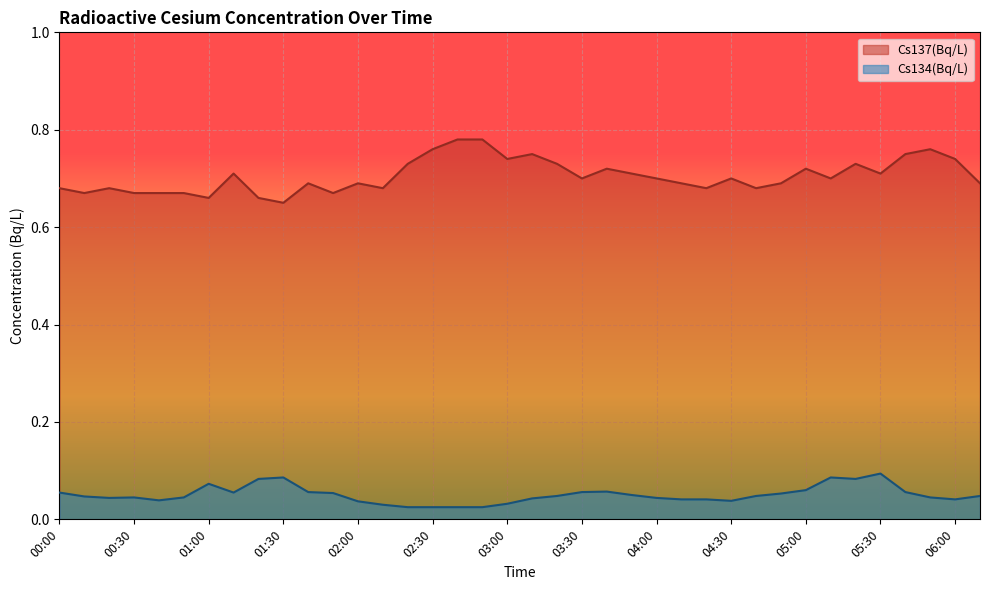

Is it true that Cs137(Bq/L) equals 1.2 at 01:30?

False